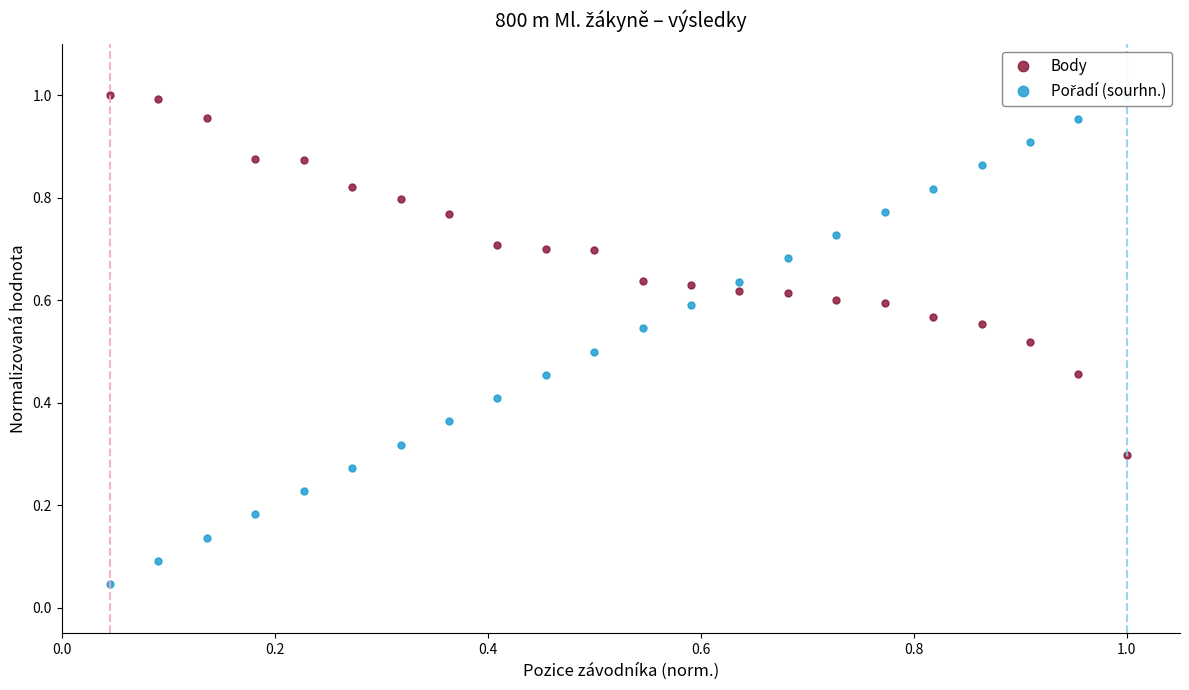

Is this an area chart (filled region under the line)?

No